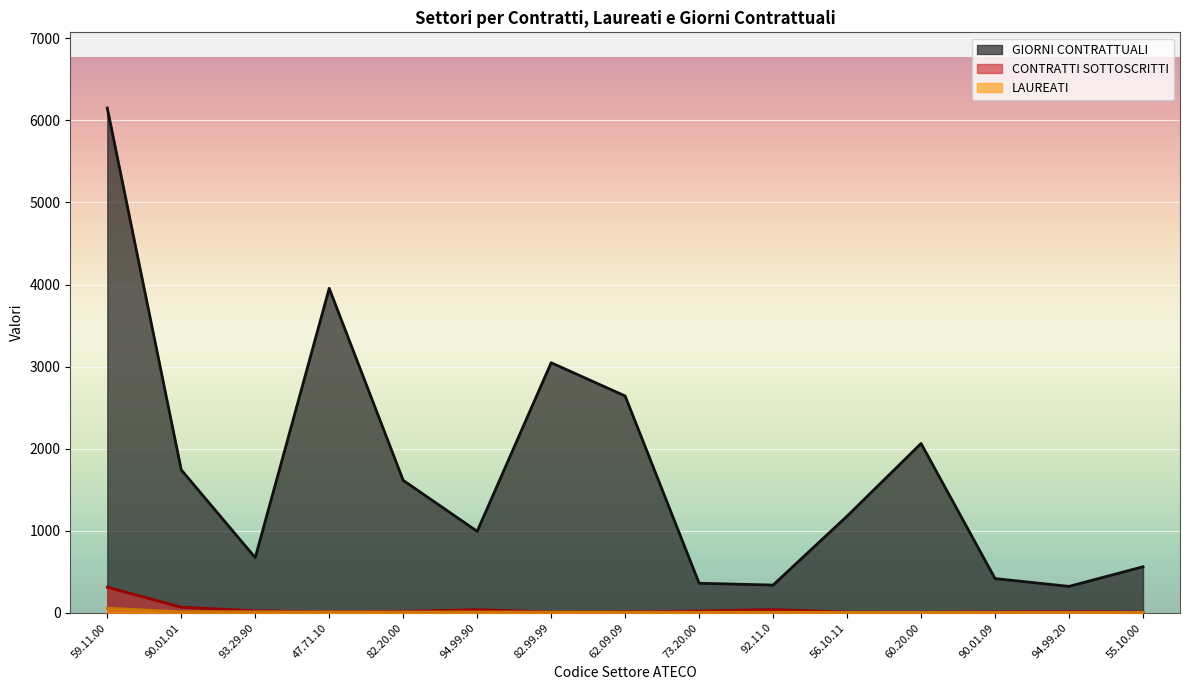

What is the average value of the CONTRATTI SOTTOSCRITTI series?

40